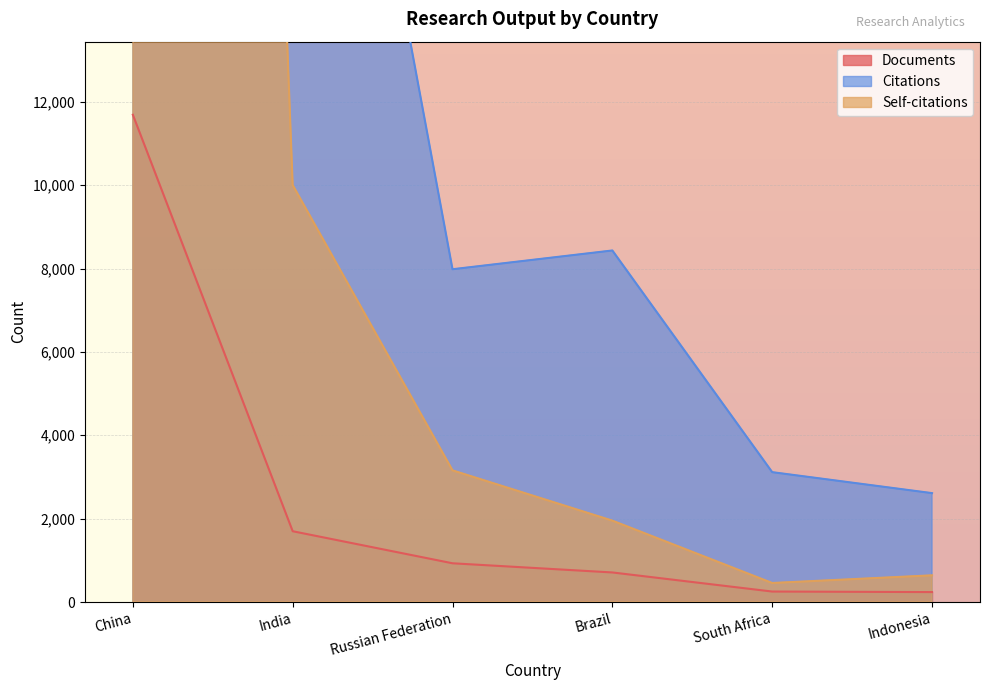

What is the total value across all series at Brazil?

11094